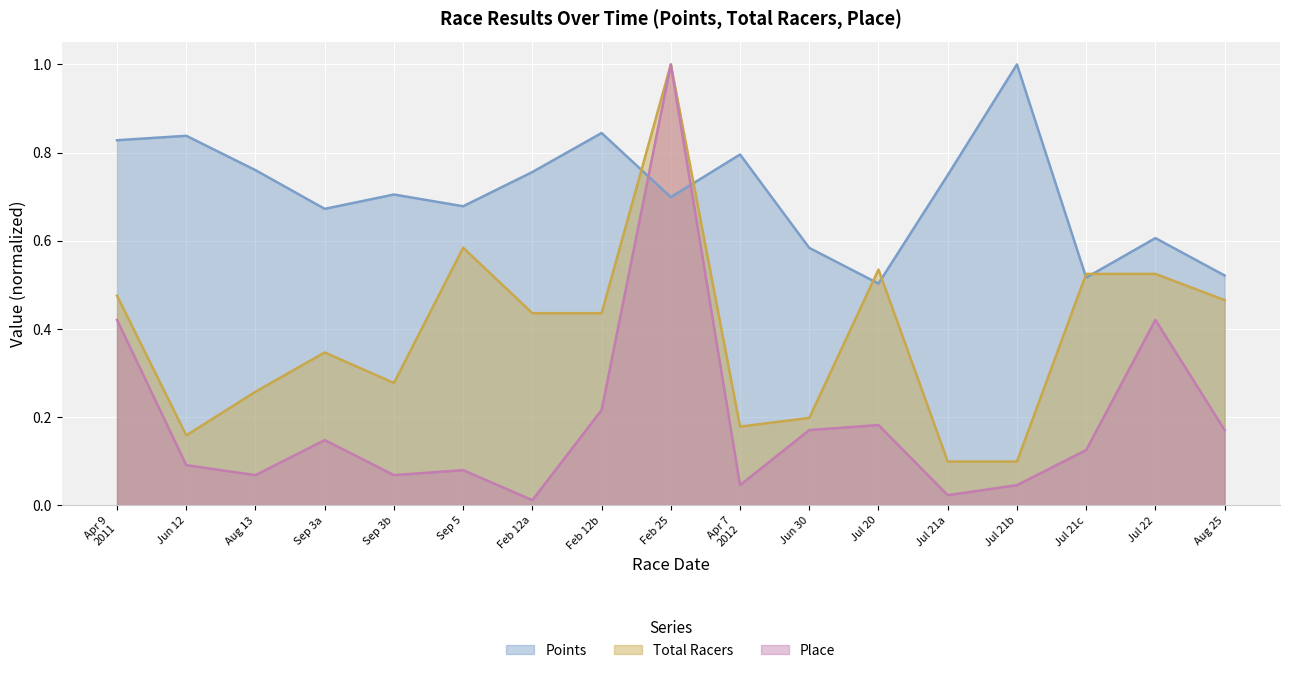

Reading left to right, what are all the values shown in this chart?

Points: 0.8	0.8	0.8	0.7	0.7	0.7	0.8	0.8	0.7	0.8	0.6	0.5	0.7	1.0	0.5	0.6	0.5
Total Racers: 0.5	0.2	0.3	0.3	0.3	0.6	0.4	0.4	1.0	0.2	0.2	0.5	0.1	0.1	0.5	0.5	0.5
Place: 0.4	0.1	0.1	0.1	0.1	0.1	0.0	0.2	1.0	0.0	0.2	0.2	0.0	0.0	0.1	0.4	0.2